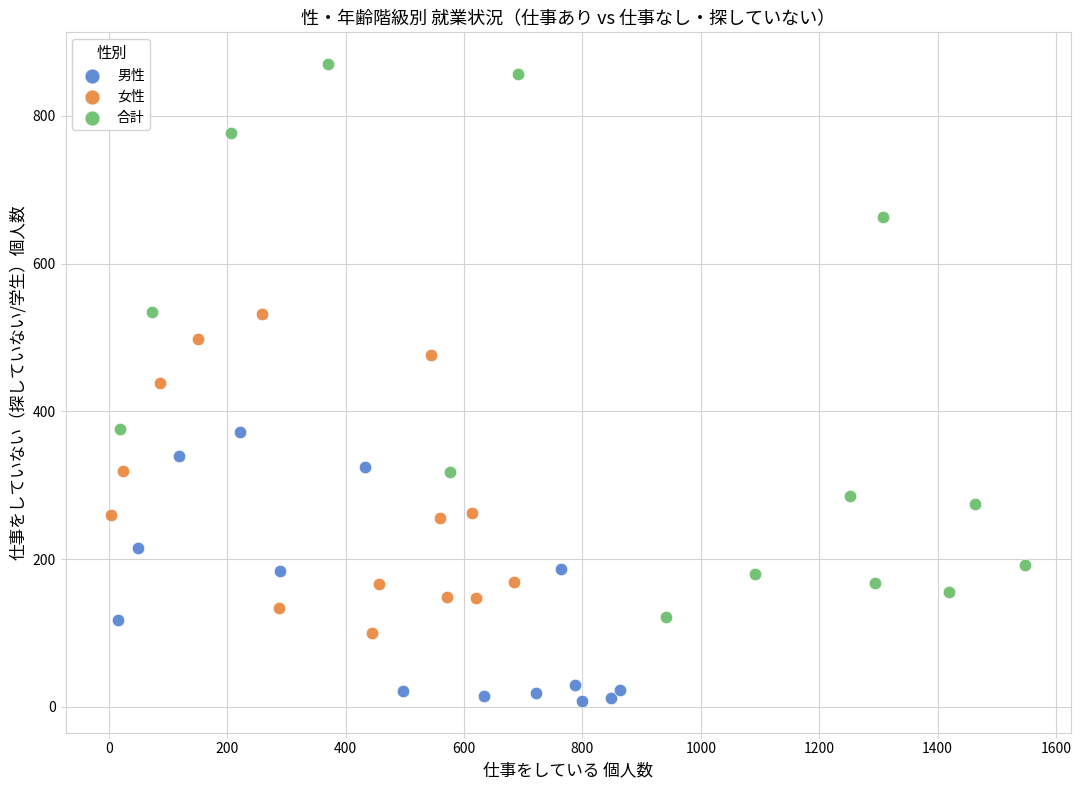

Which series has the largest Y range (max minus min)?

合計